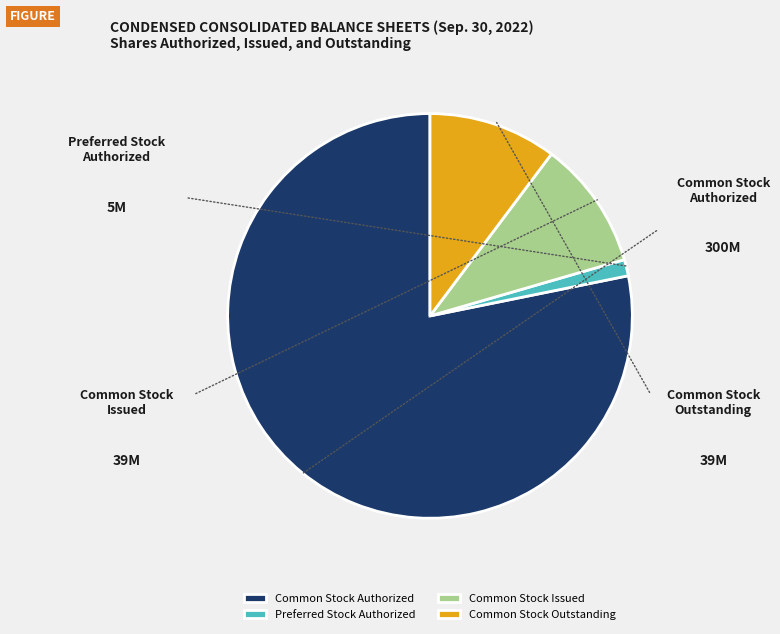

Which category has the biggest portion of the pie?

Common Stock Authorized